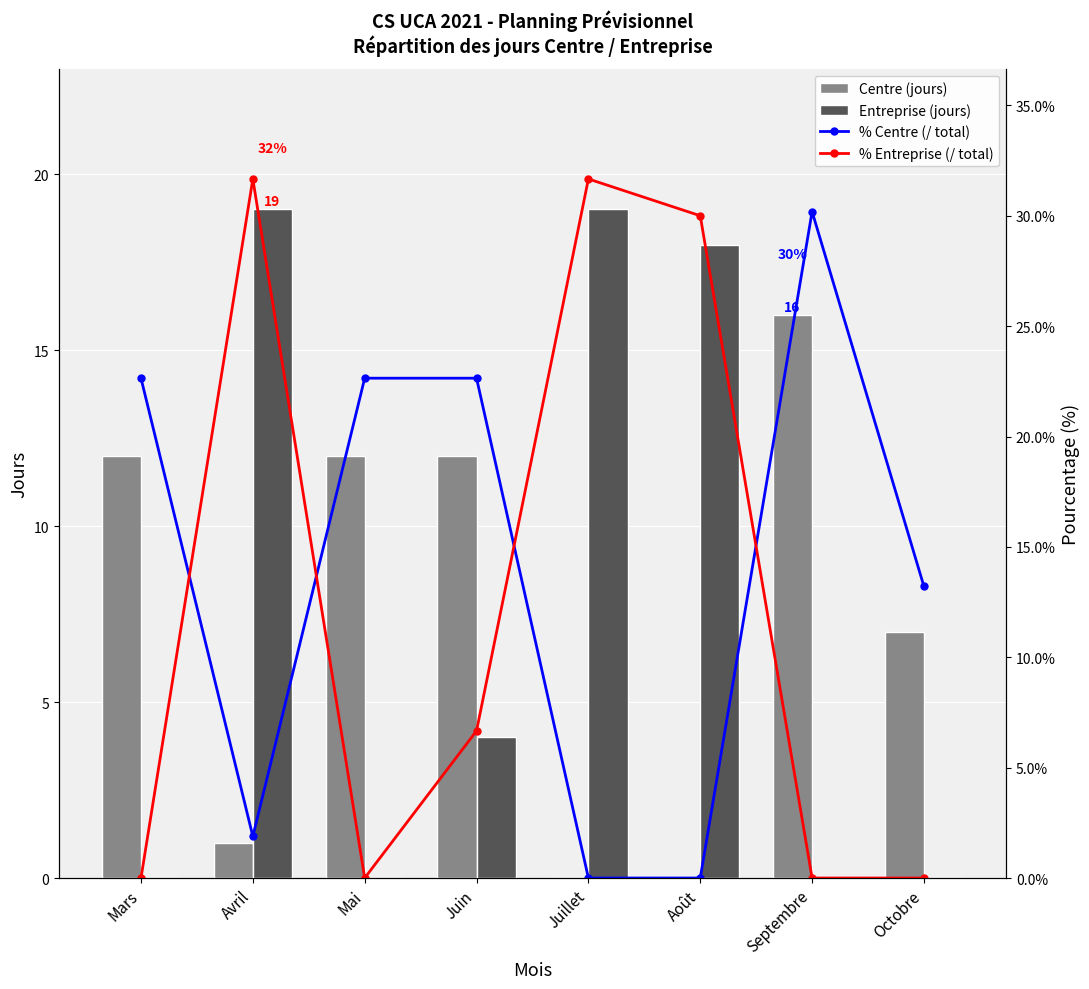

What are all the series names shown in the legend?

Centre (jours), Entreprise (jours), % Centre (/ total), % Entreprise (/ total)